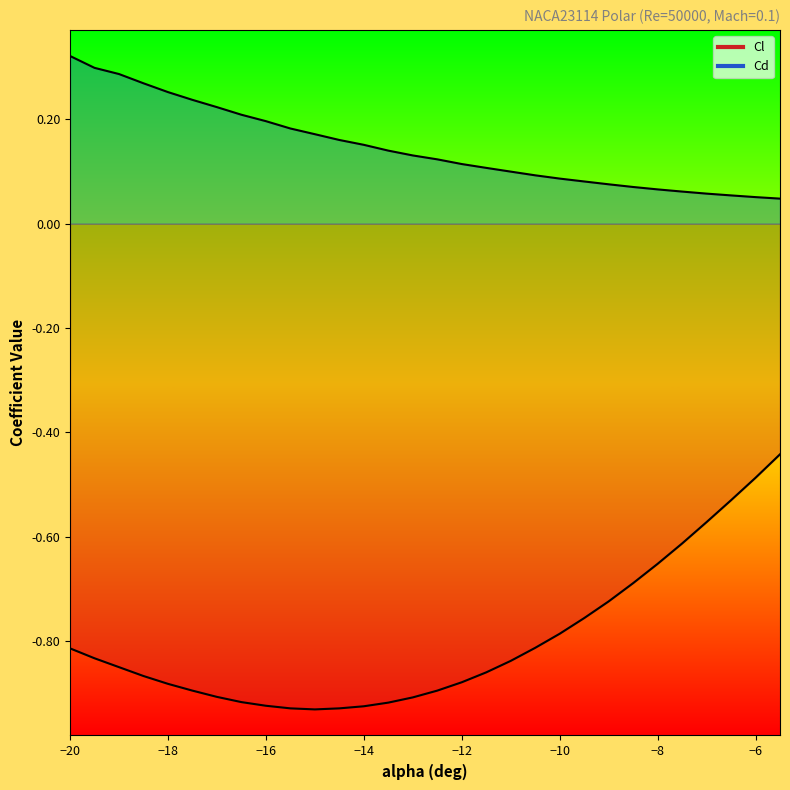

Which category has the highest value in the Cl series?

-5.5